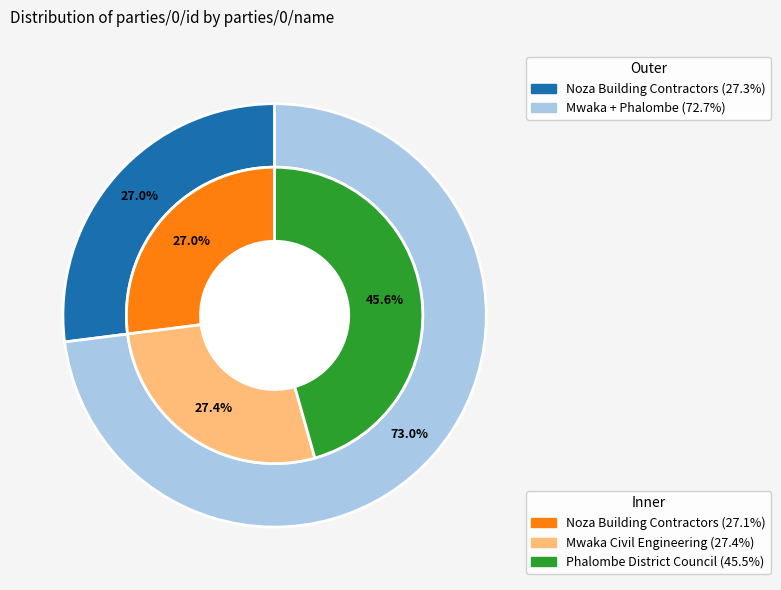

To the nearest percent, what percentage of the pie is Phalombe District Council?

46%